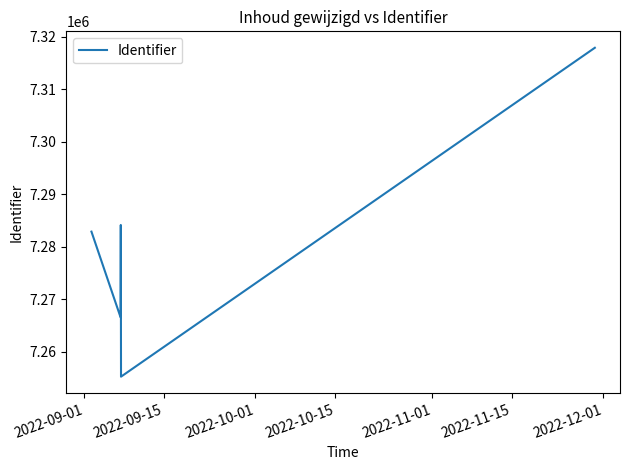

True or false: there are more than 1 points higher than both neighbors.

False